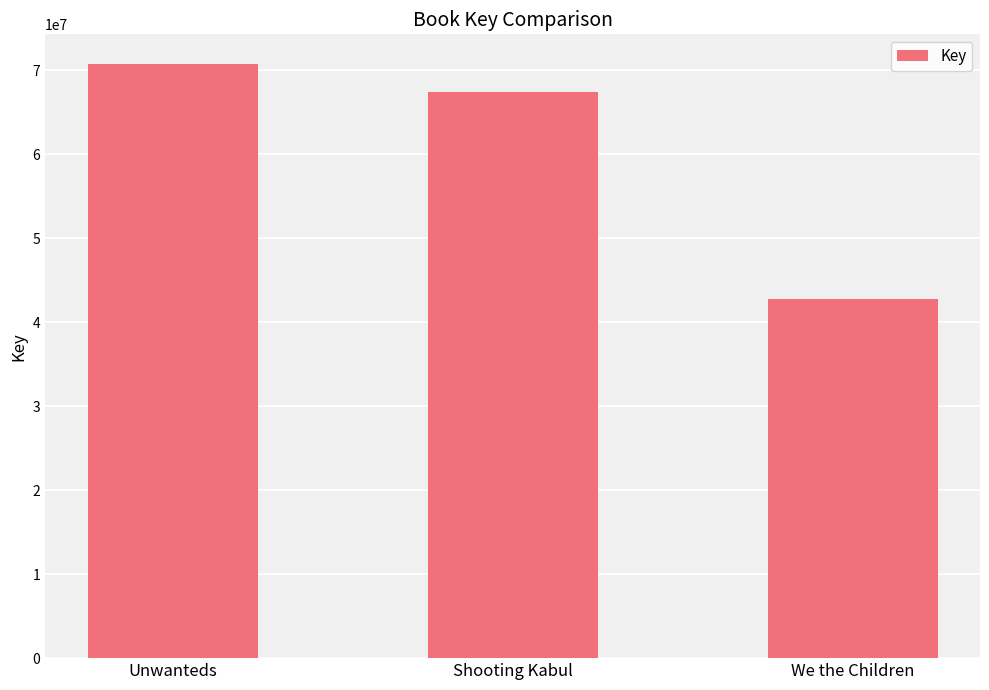

Are the bars grouped side by side (vs. stacked)?

No